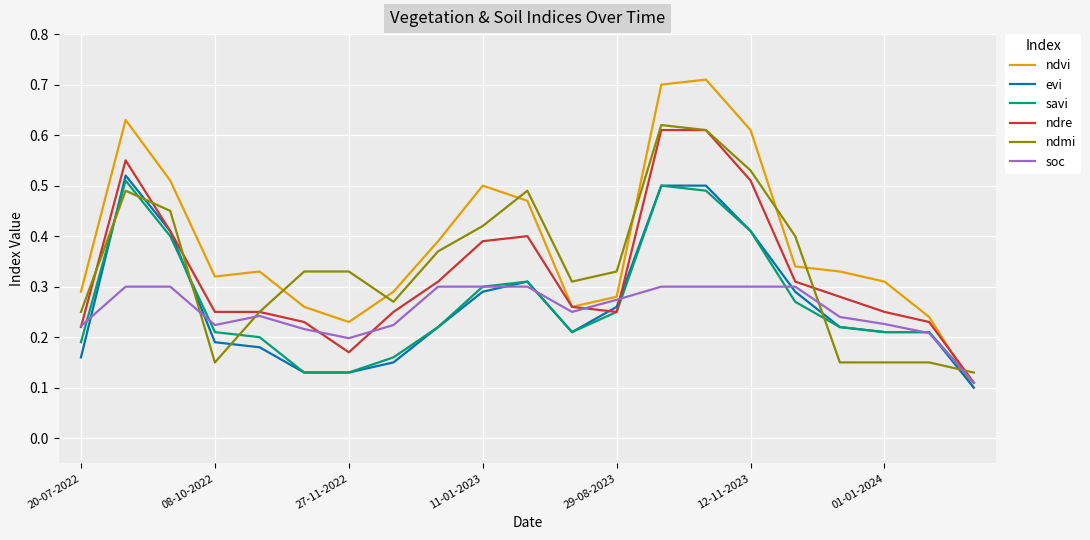

What is the sum of all ndre values?

6.9